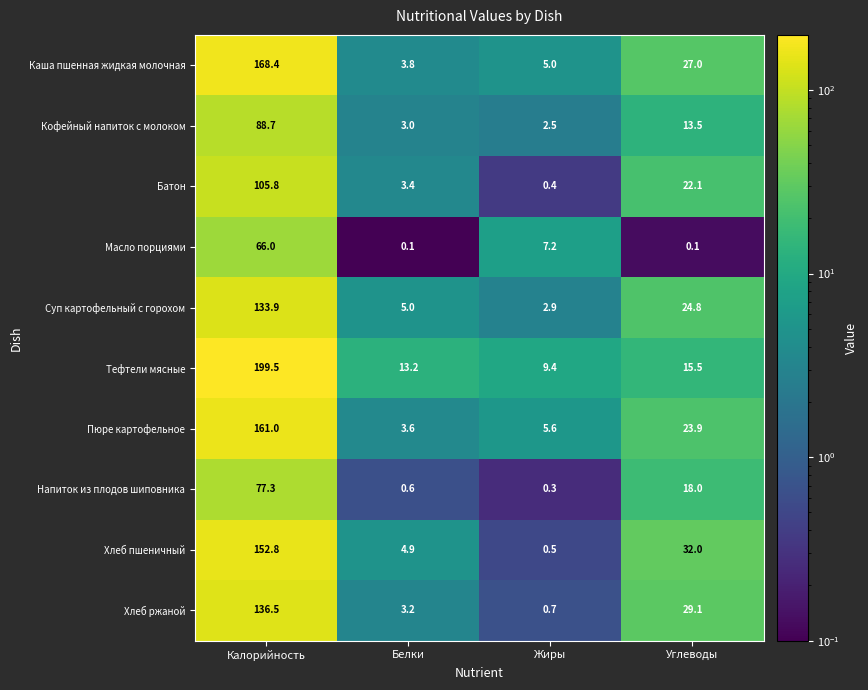

Which series has the largest total across all categories?

Тефтели мясные